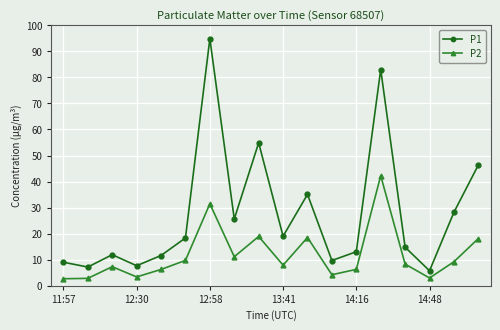

What is the average value of the P2 series?

11.8